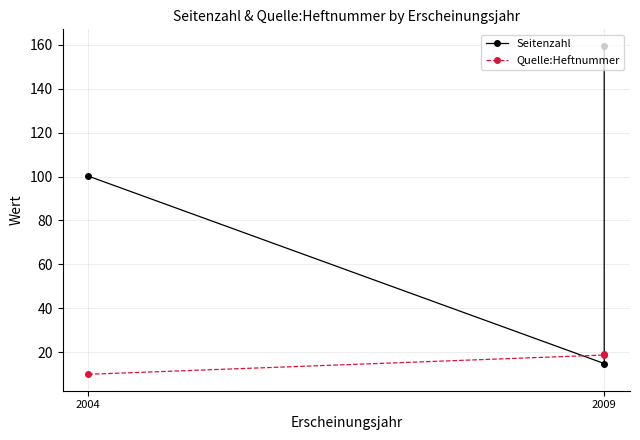

Which series has the widest spread of values?

Seitenzahl